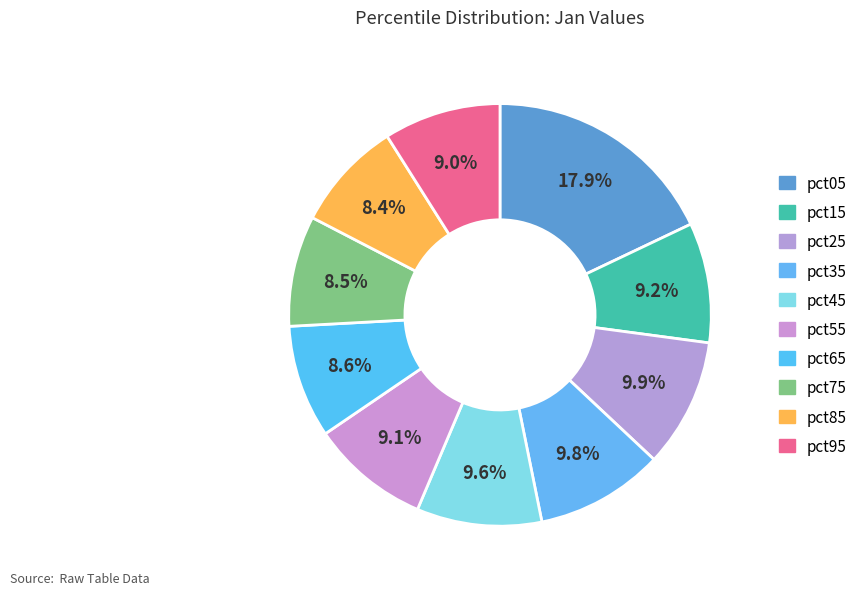

To the nearest percent, what is the difference between the pct15 and pct35 slice percentages?

1%